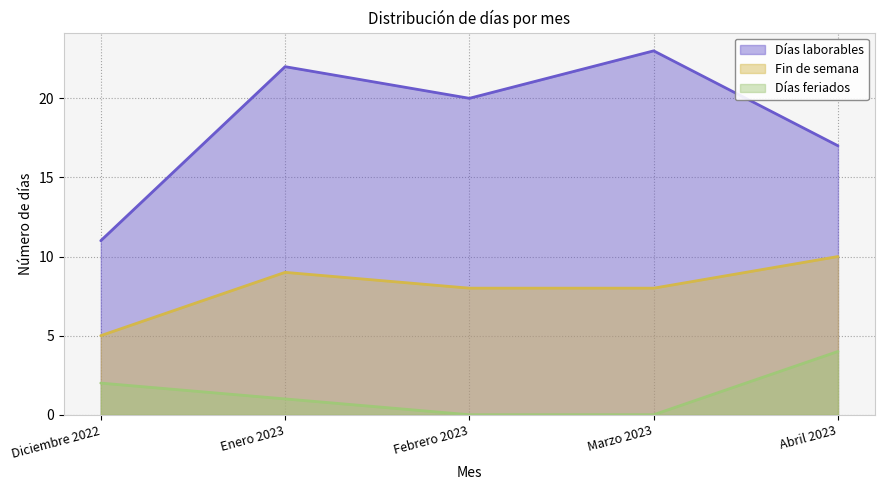

Where does the Fin de semana series first go above 8?

Enero 2023